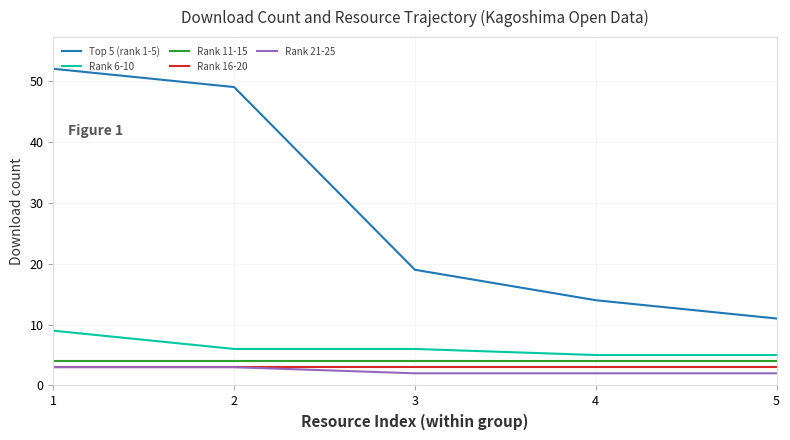

How many categories are shown in the chart?

5